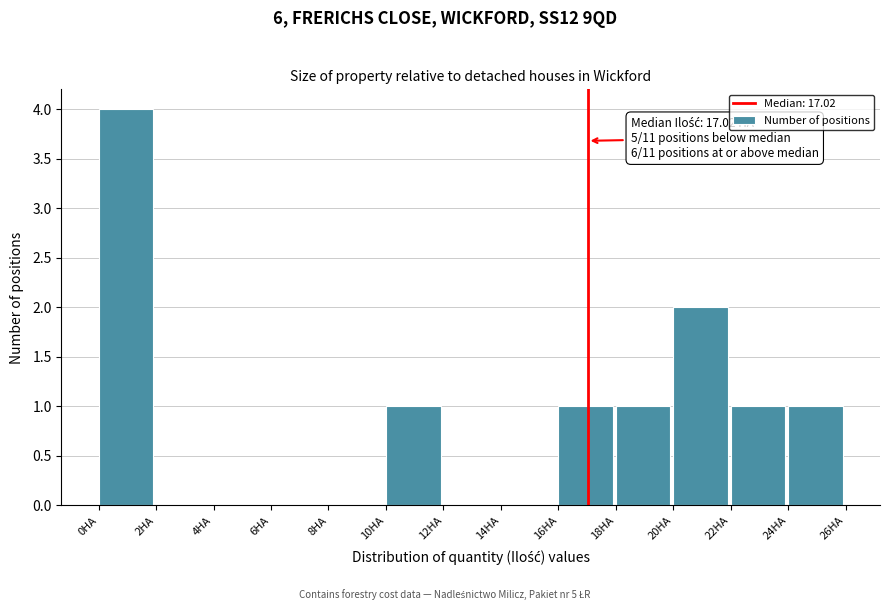

Over which range of the x-axis is the bar tallest?

0 to 2